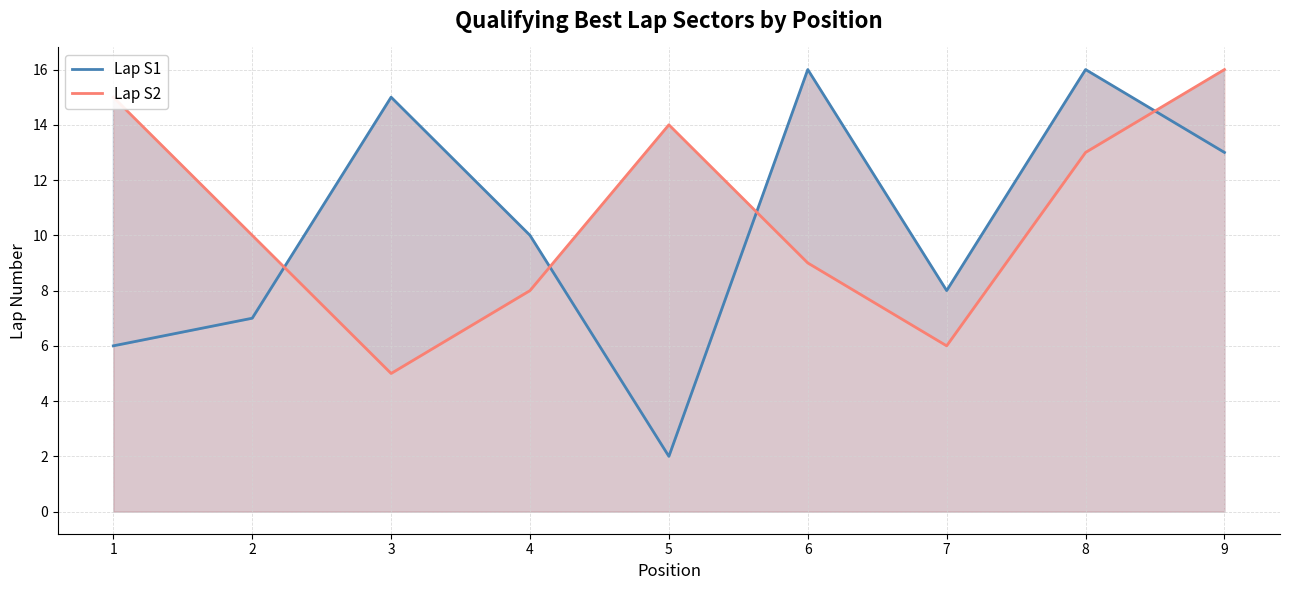

Rank the series by their average value, from highest to lowest.

Lap S2, Lap S1